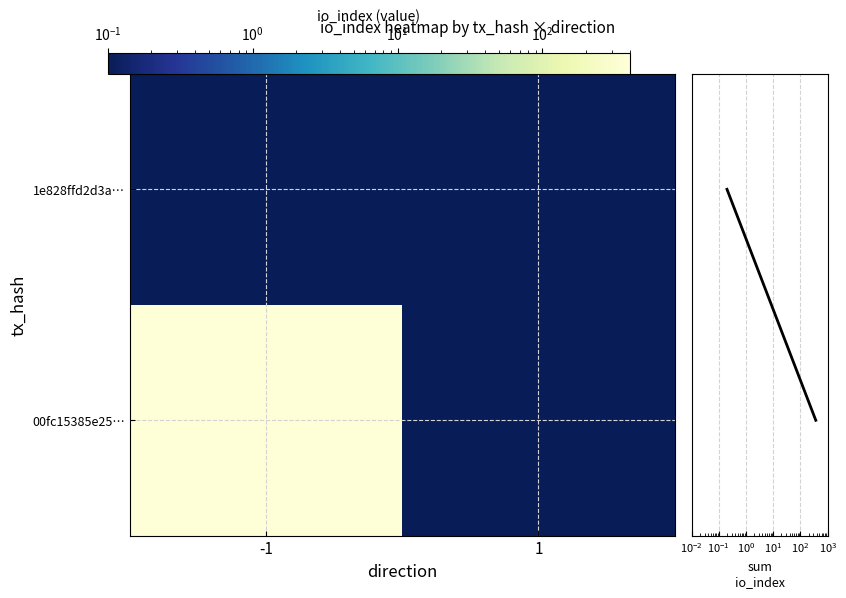

Rank the series by their average value, from lowest to highest.

1e828ffd2d3a…, 00fc15385e25…